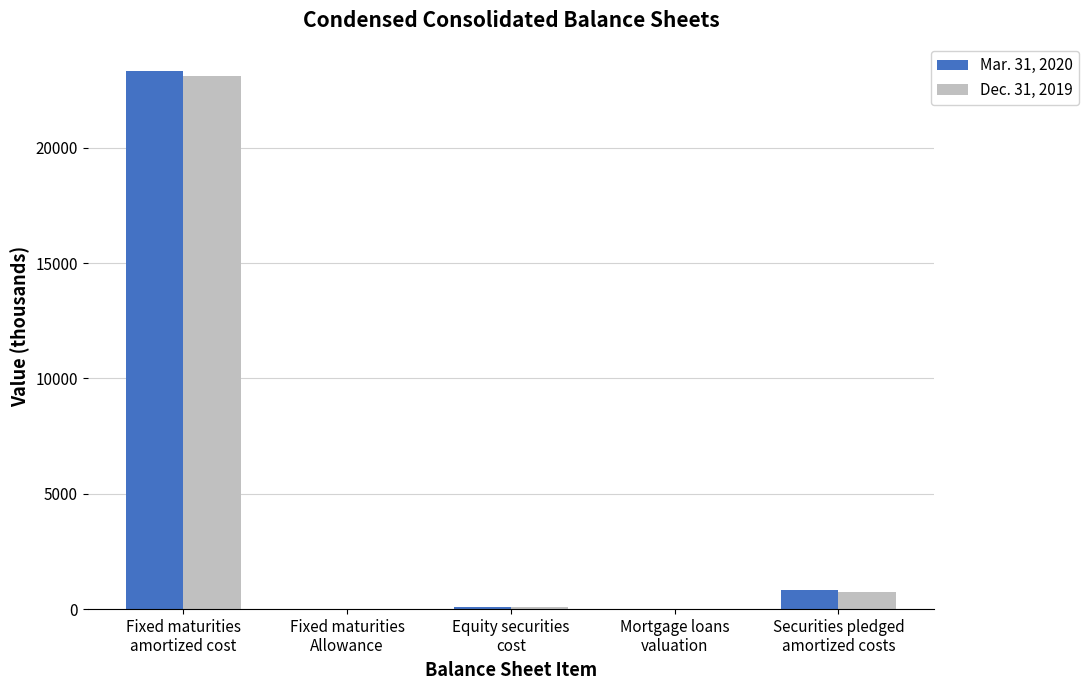

What is the maximum value shown in the chart?

23345